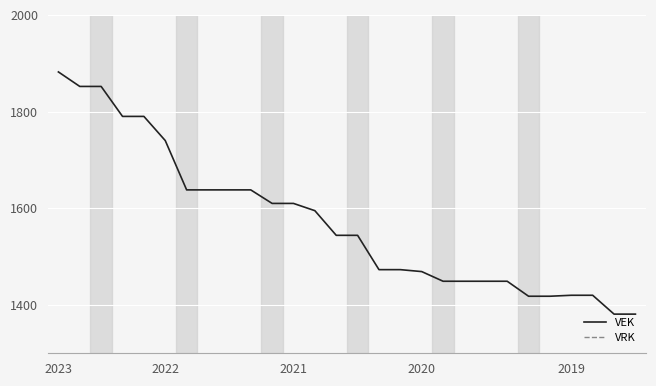

What is the average value of the VEK series?

1572